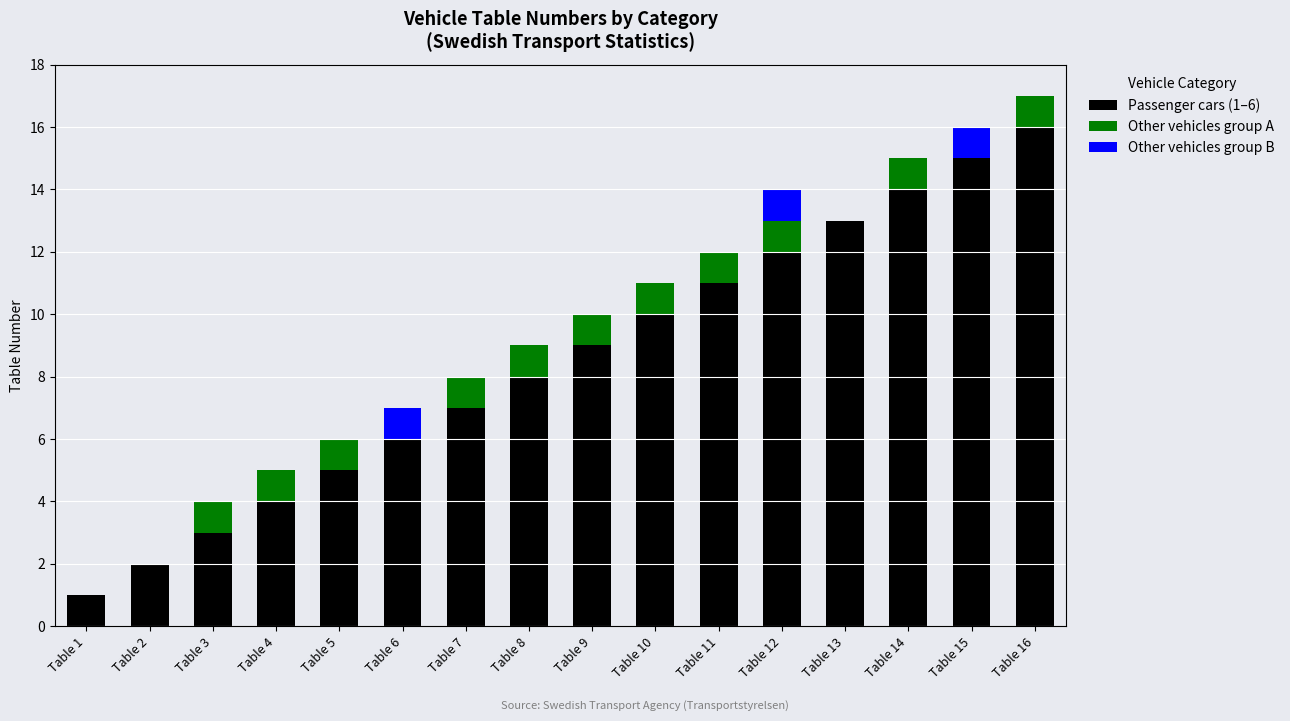

At which label does Passenger cars (1–6) reach its peak?

Table 16